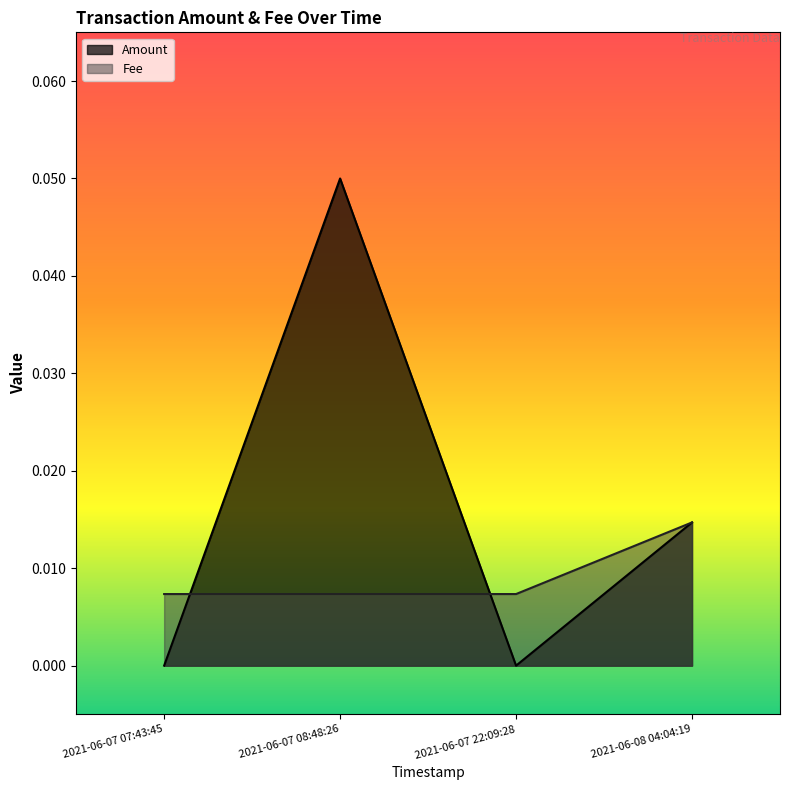

Rank the categories by Amount value from lowest to highest.

2021-06-07 07:43:45, 2021-06-07 22:09:28, 2021-06-08 04:04:19, 2021-06-07 08:48:26